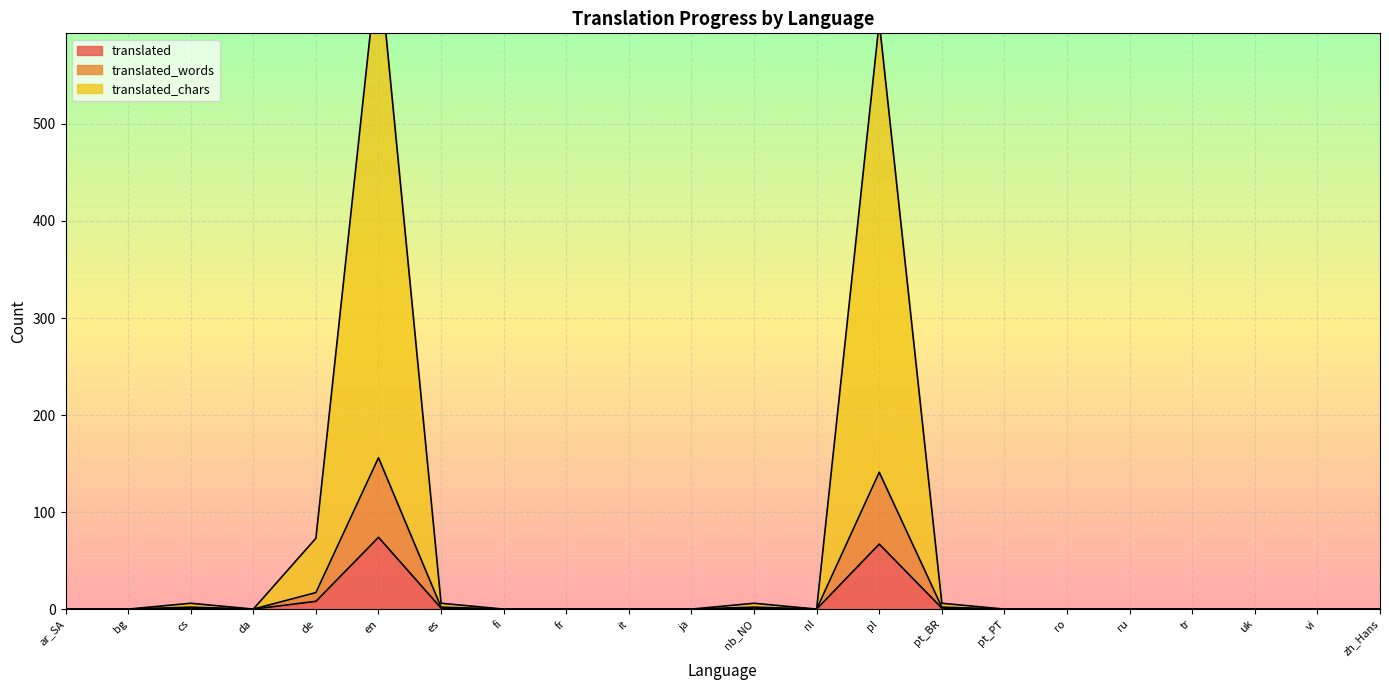

Rank the series at nl from lowest to highest value.

translated, translated_words, translated_chars